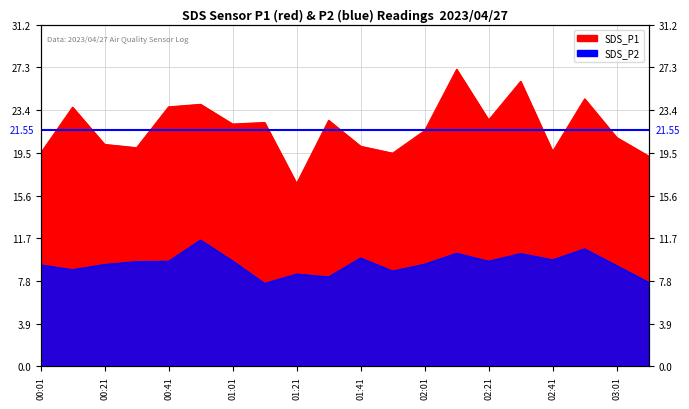

What is the label of the 4th point from the right?

02:41